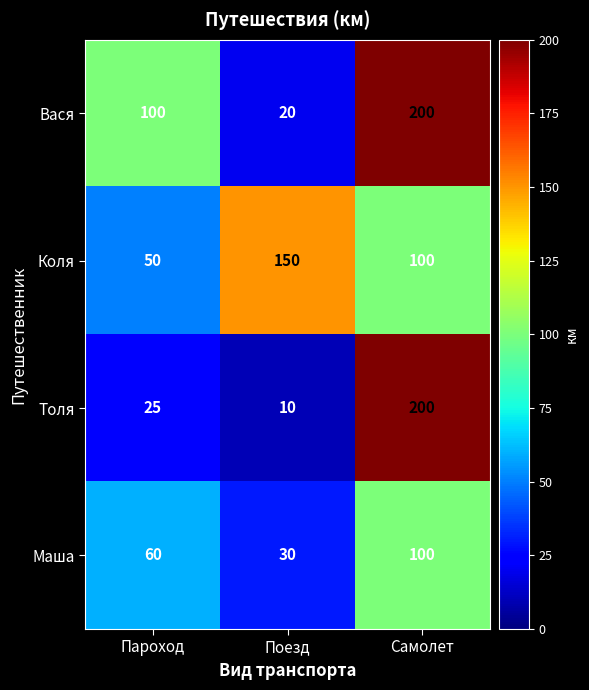

Which series has the largest total across all categories?

Вася